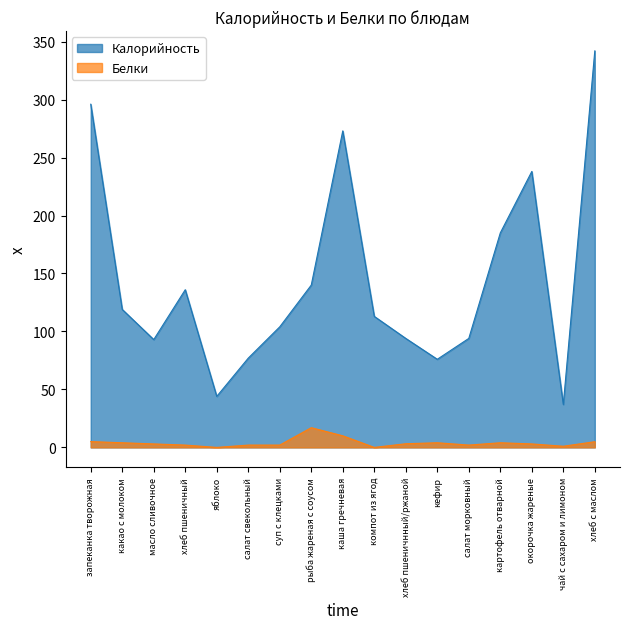

How many interior local peaks does the Белки series have?

3